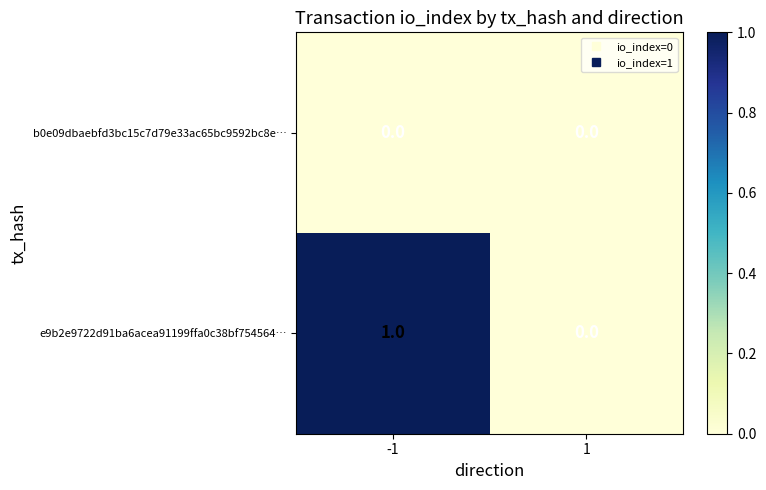

Reading right to left, extract all data points from this chart.

b0e09dbaebfd3bc15c7d79e33ac65bc9592bc8e…: 1=0	-1=0
e9b2e9722d91ba6acea91199ffa0c38bf754564…: 1=0	-1=1